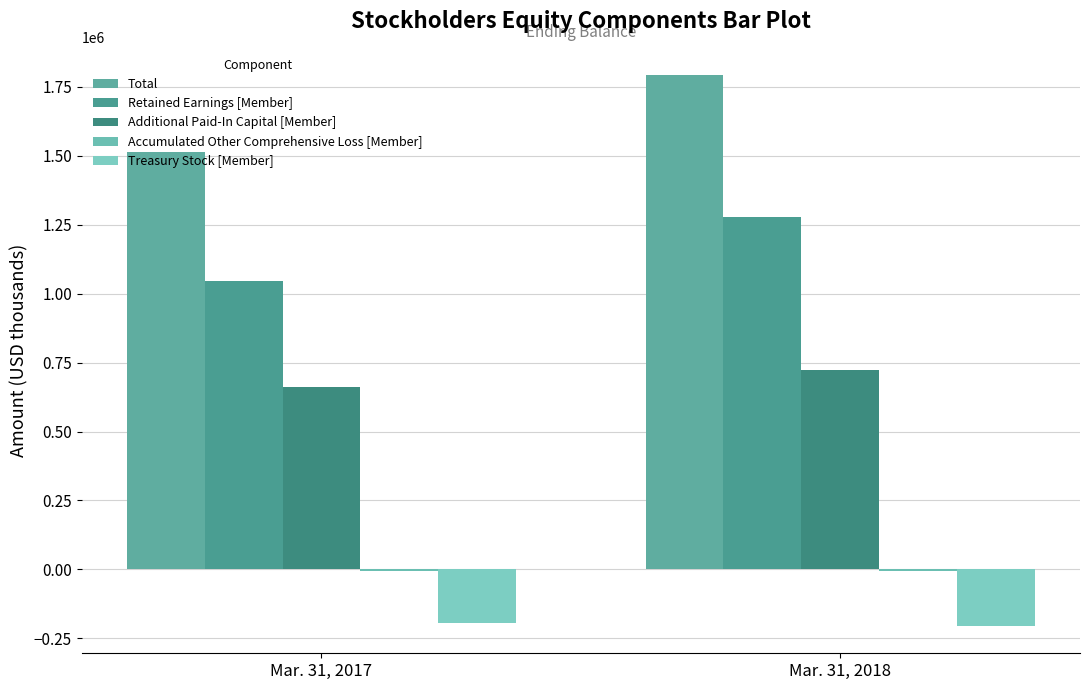

Is it true that Additional Paid-In Capital [Member] equals 661290 at Mar. 31, 2017?

True